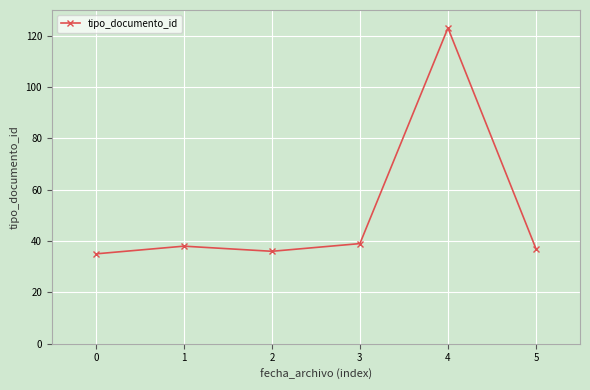

What is the value of the 4th point from the left?

39